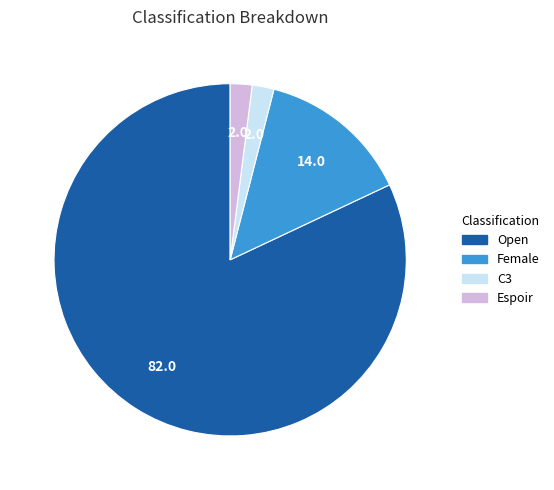

What is the ratio of the value at Female to the value at C3?

7.0